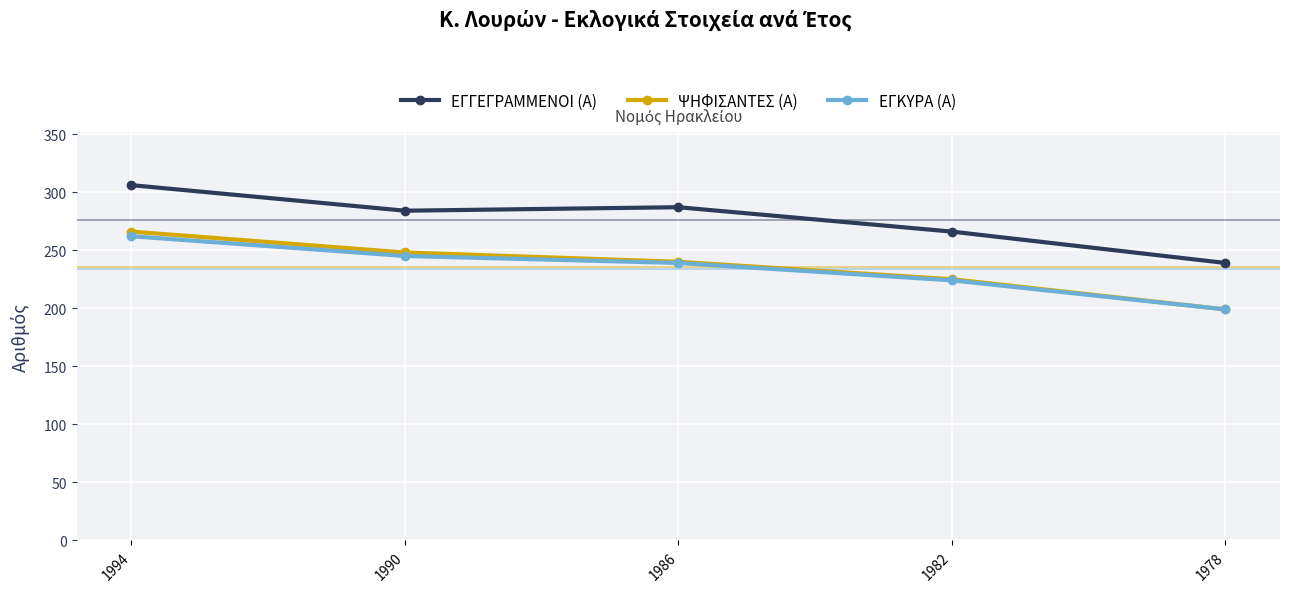

Count the number of data series in this chart.

3